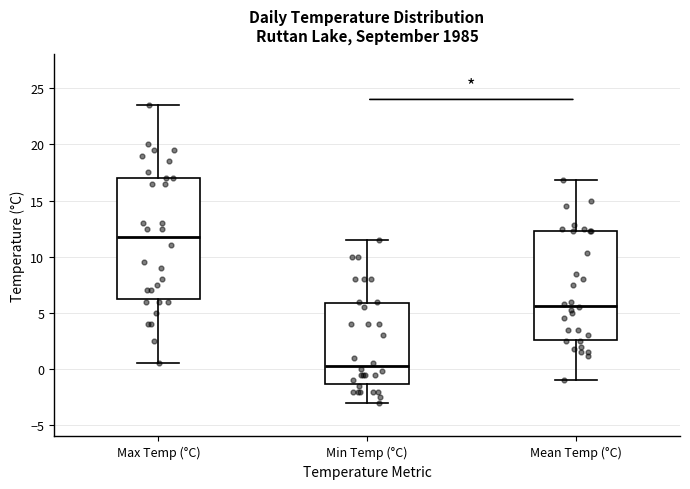

Where does the lower whisker of the box for Max Temp (°C) end on the y-axis? The values are not printed on the chart, so give them approximately, as read against the axis.

0.5